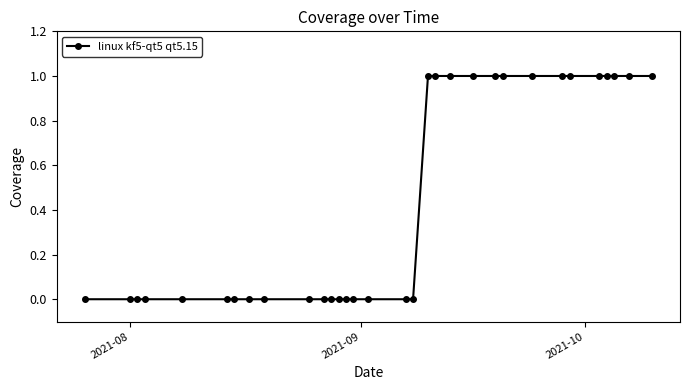

What is the value of the 19th point from the left?

1